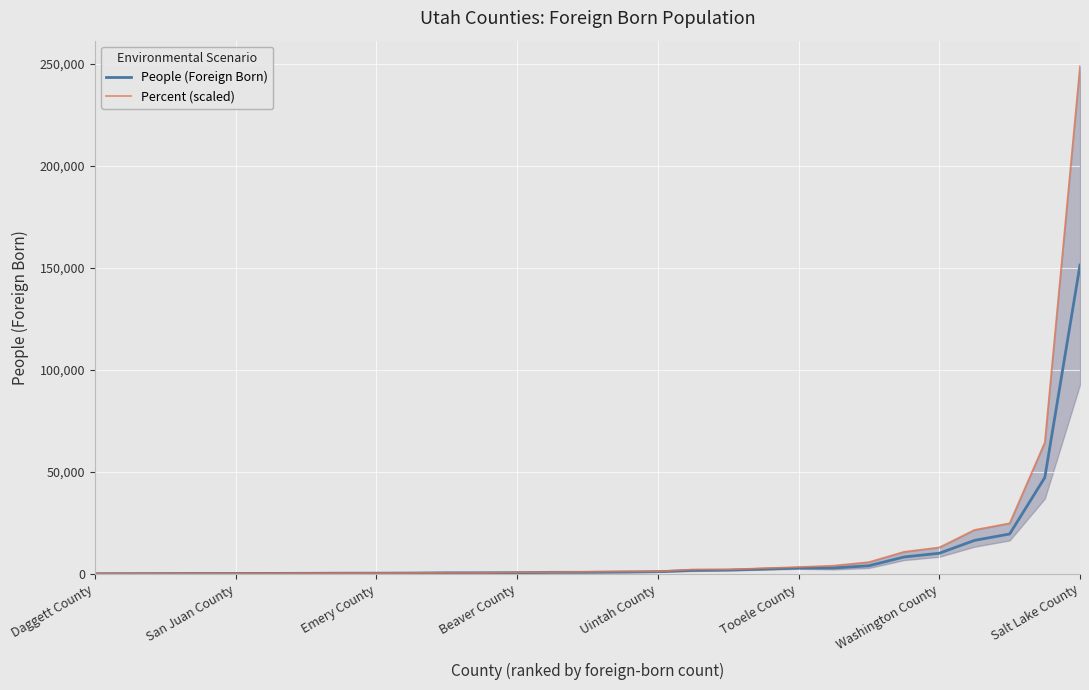

What is the approximate value of People (Foreign Born) at 25?

16318.0